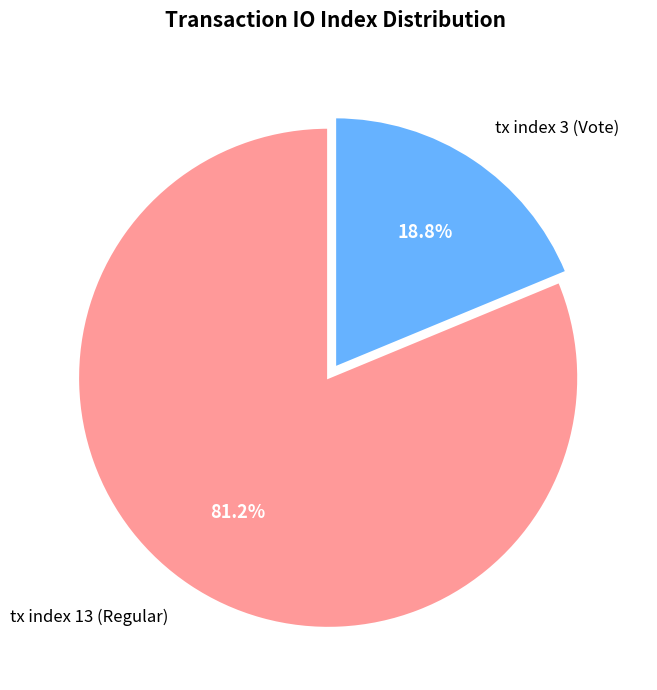

Does tx index 3 (Vote) account for over 50% of the chart?

No